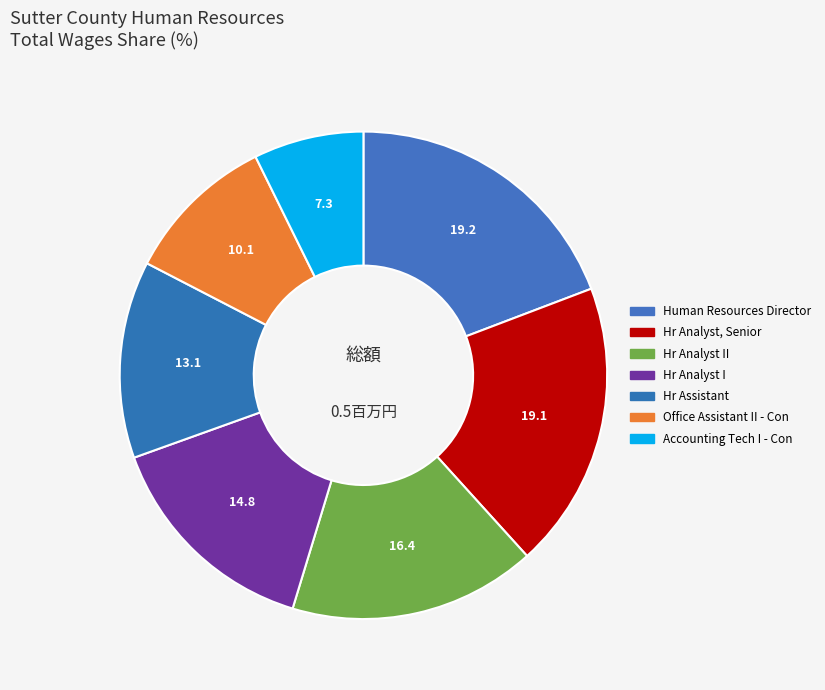

To the nearest percent, what percentage of the pie is Hr Assistant?

13%